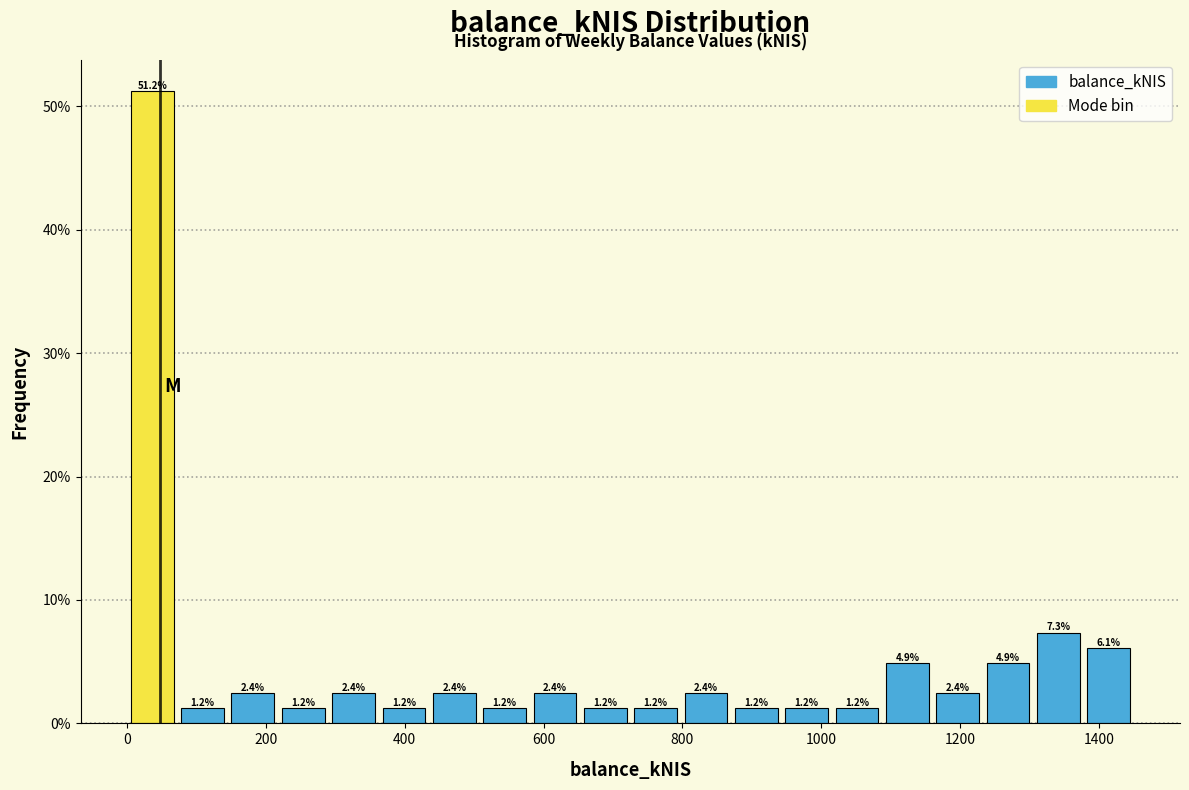

Around what value on the x-axis is the tallest bar? Give the approximate position of its centre, as read against the axis.

40